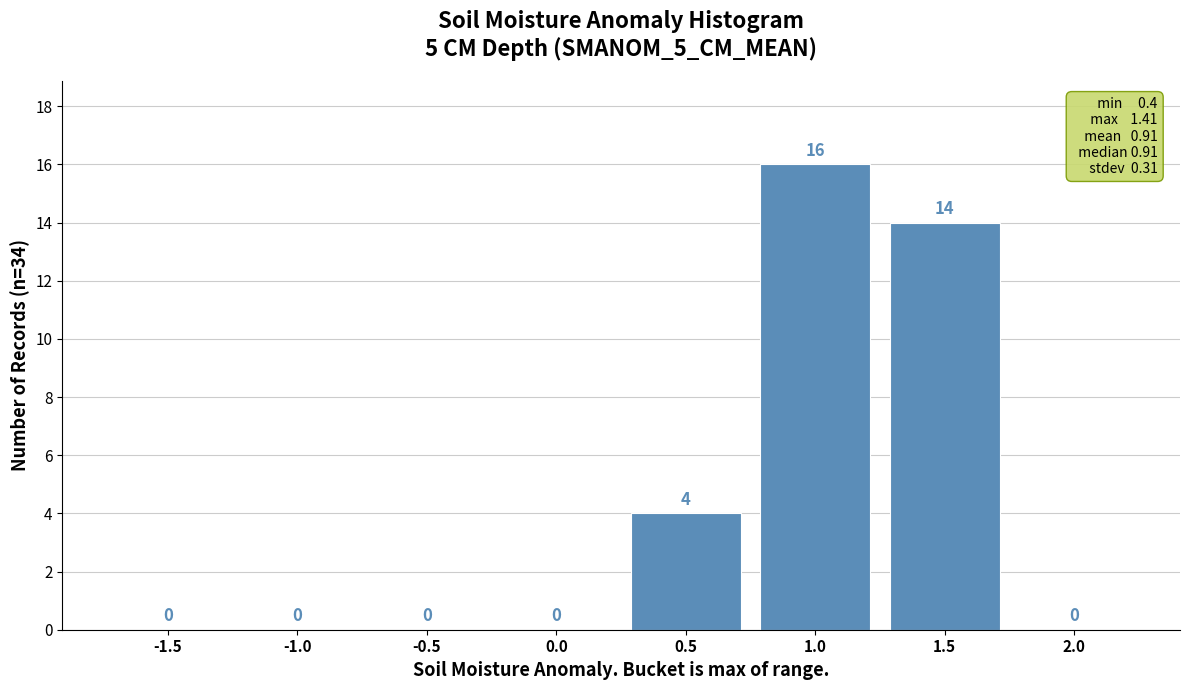

Reading left to right, list all the values displayed in this chart.

-1.5=0	-1.0=0	-0.5=0	0.0=0	0.5=4	1.0=16	1.5=14	2.0=0